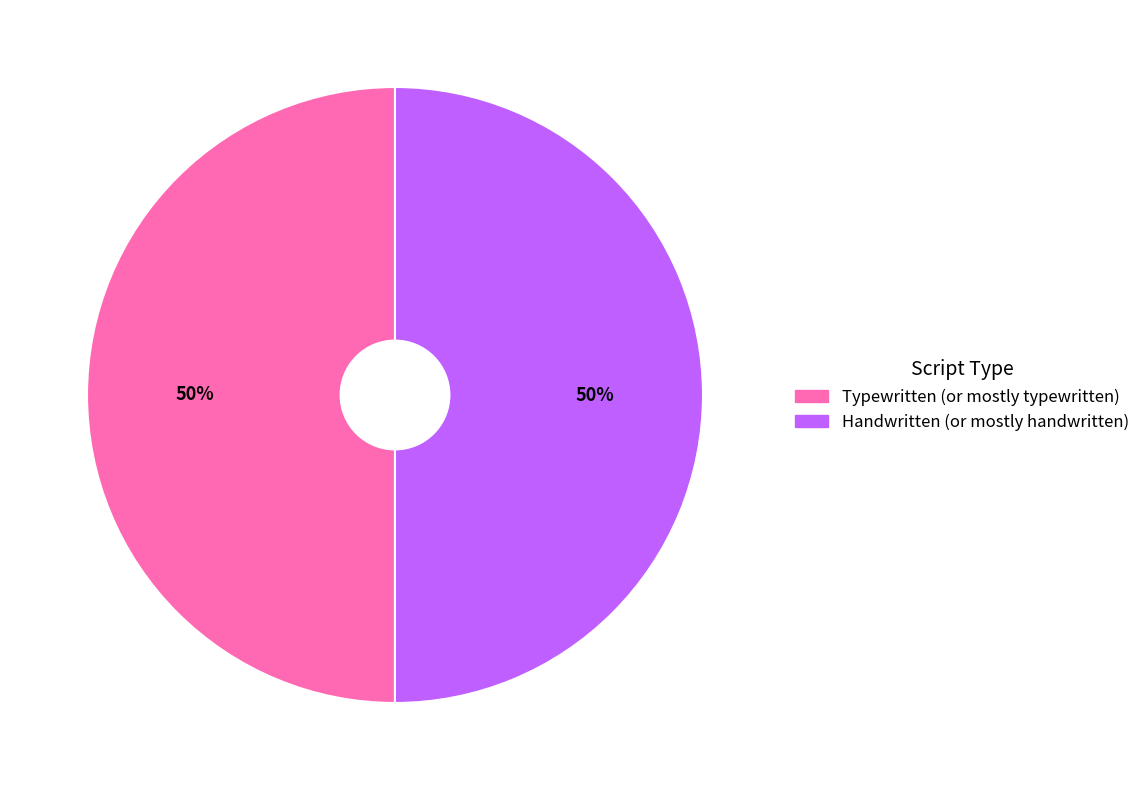

To the nearest percent, what is the average slice percentage?

50%